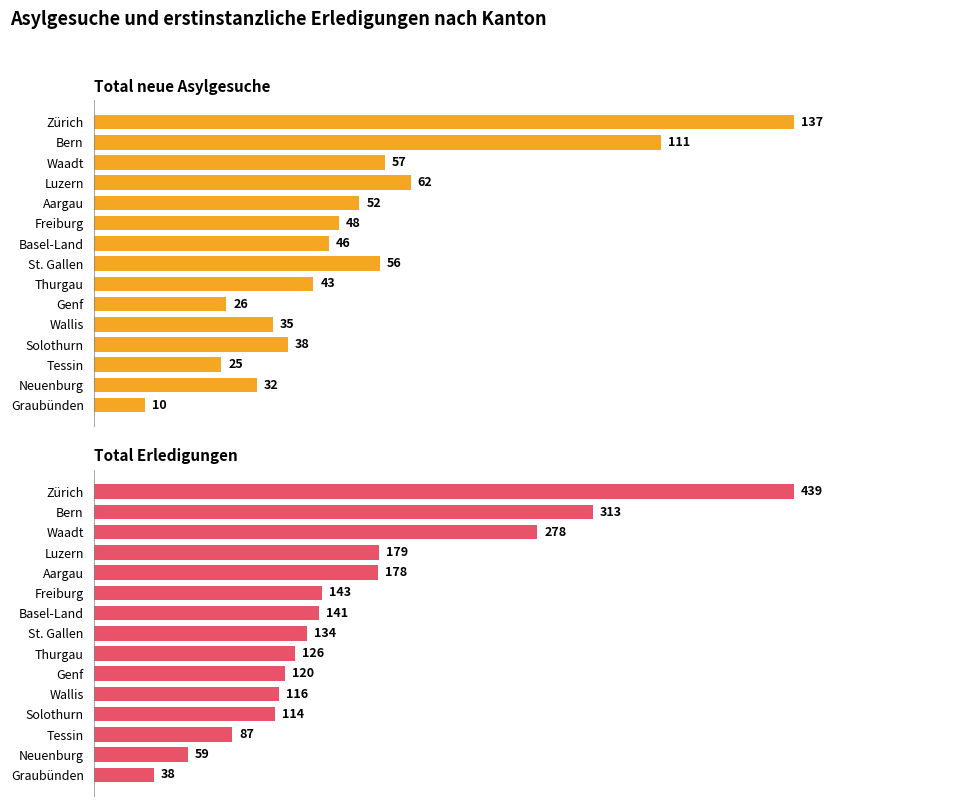

How many values in the Total neue Asylgesuche series are below 46?

7